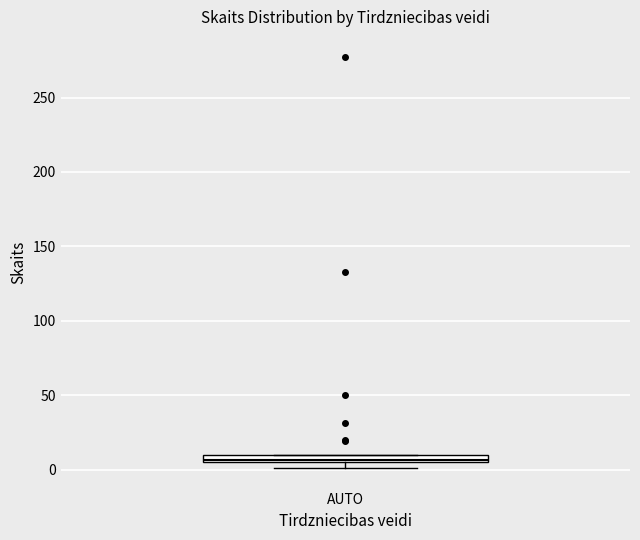

Where is the lower edge of the box for AUTO on the y-axis? The values are not printed on the chart, so give them approximately, as read against the axis.

5